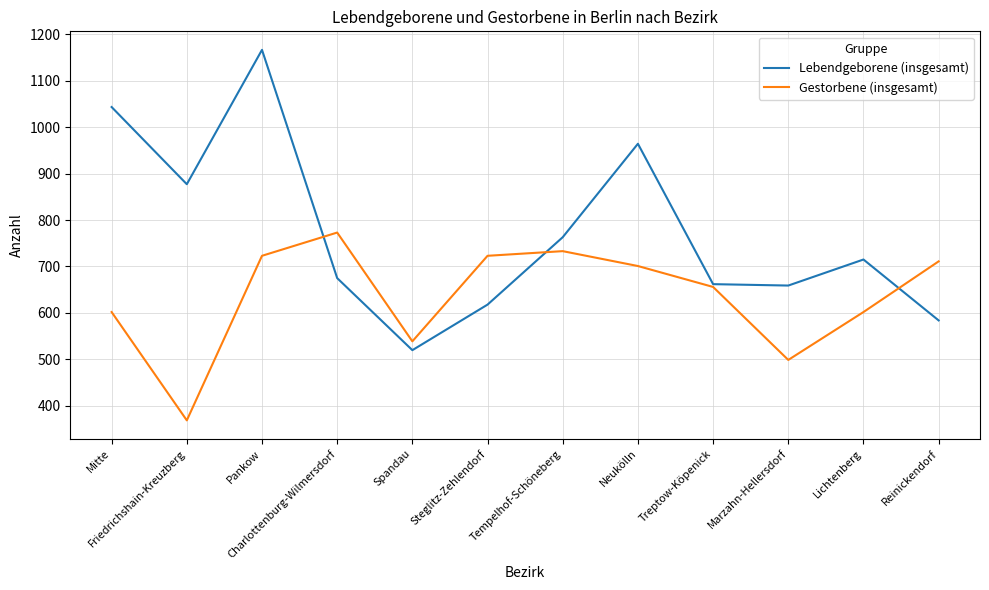

At which category is the sum across all series the highest?

Pankow